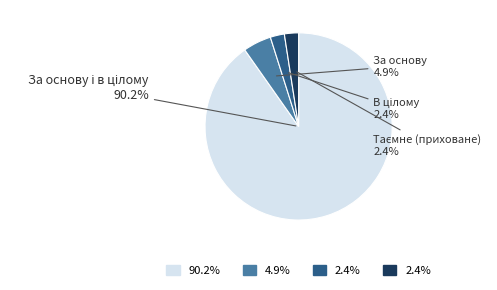

To the nearest percent, what is the average slice percentage?

25%